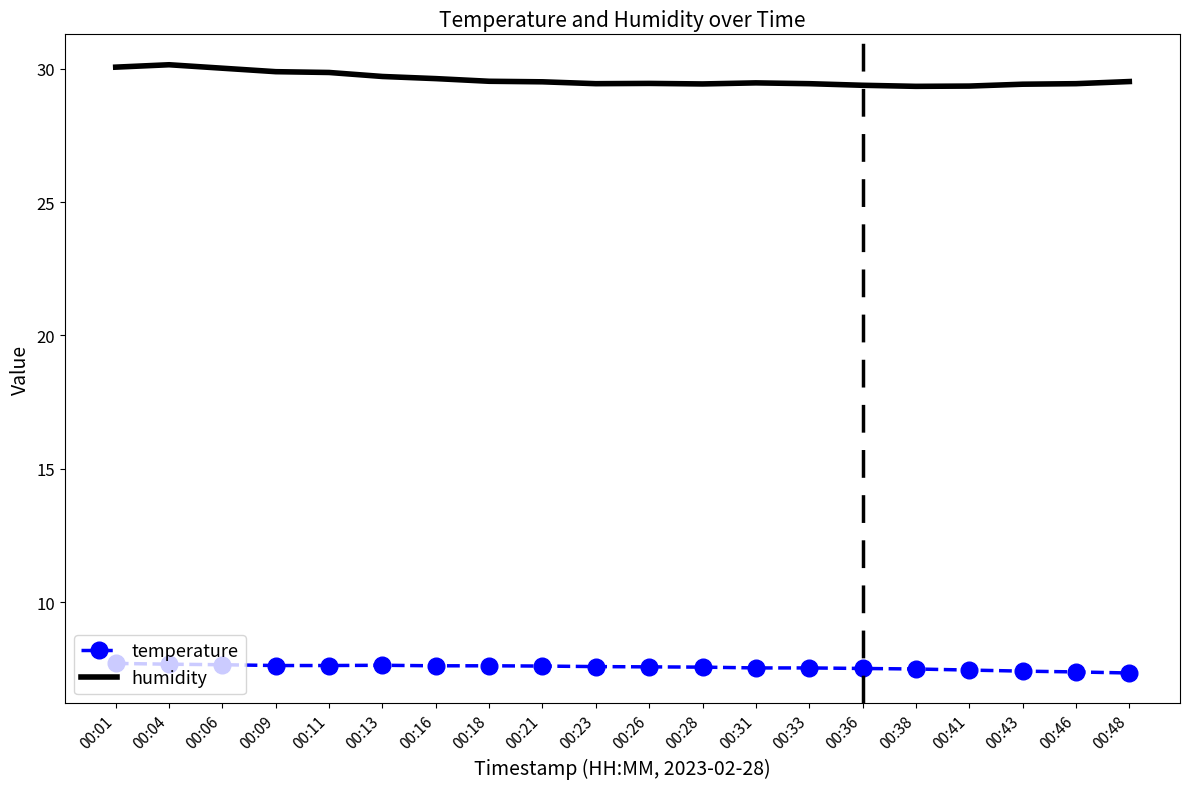

What is the lowest value of the humidity series?

29.3